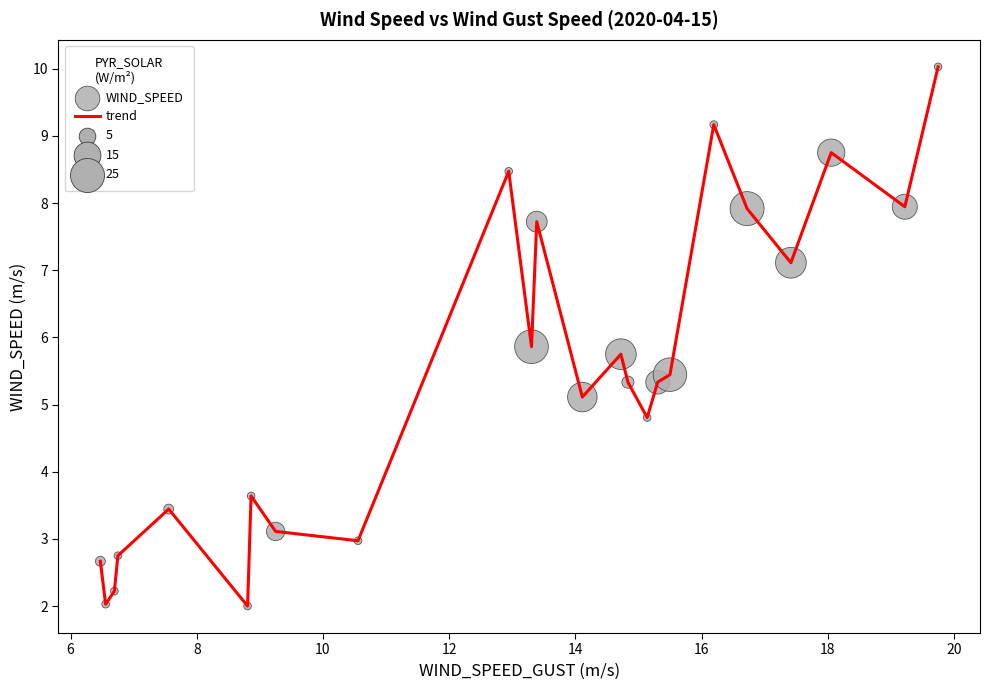

What is the smallest value displayed?

2.0